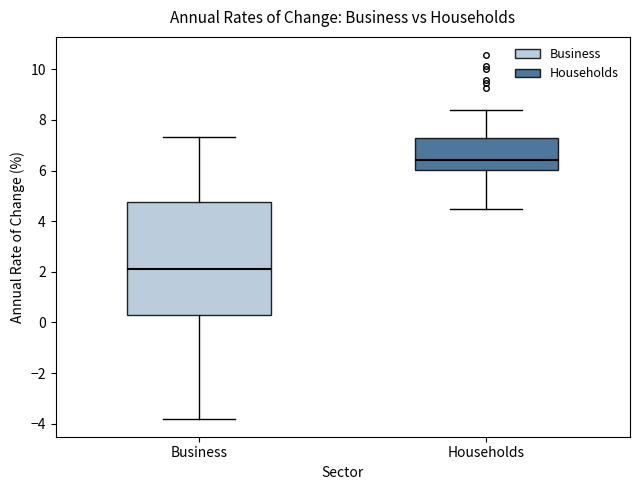

Where is the upper edge of the box for Households on the y-axis? The values are not printed on the chart, so give them approximately, as read against the axis.

7.2